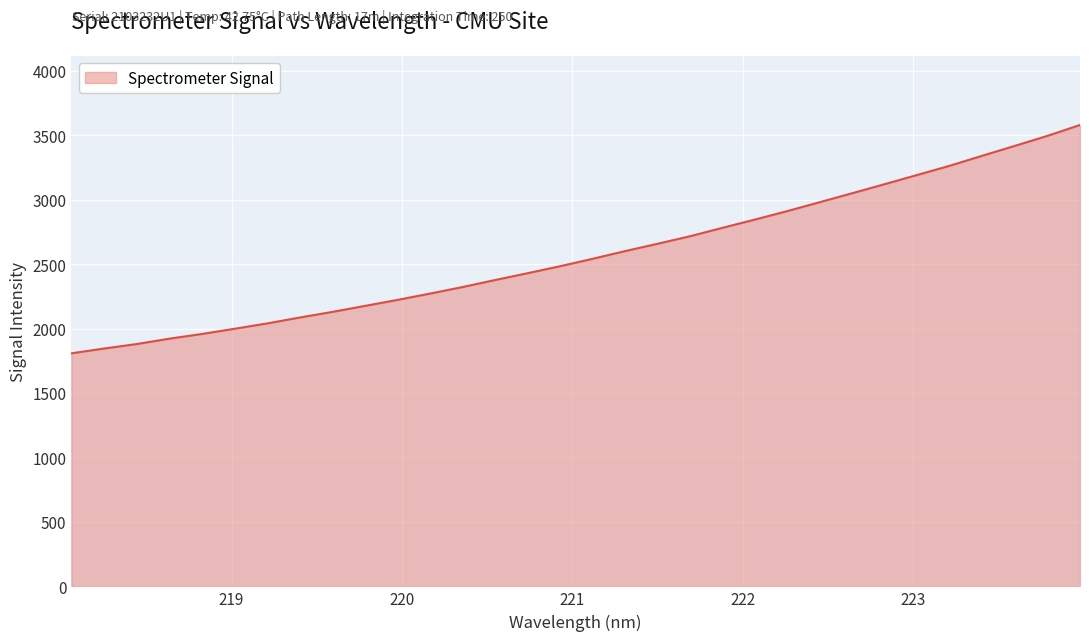

What is the minimum value shown in the chart?

1807.7